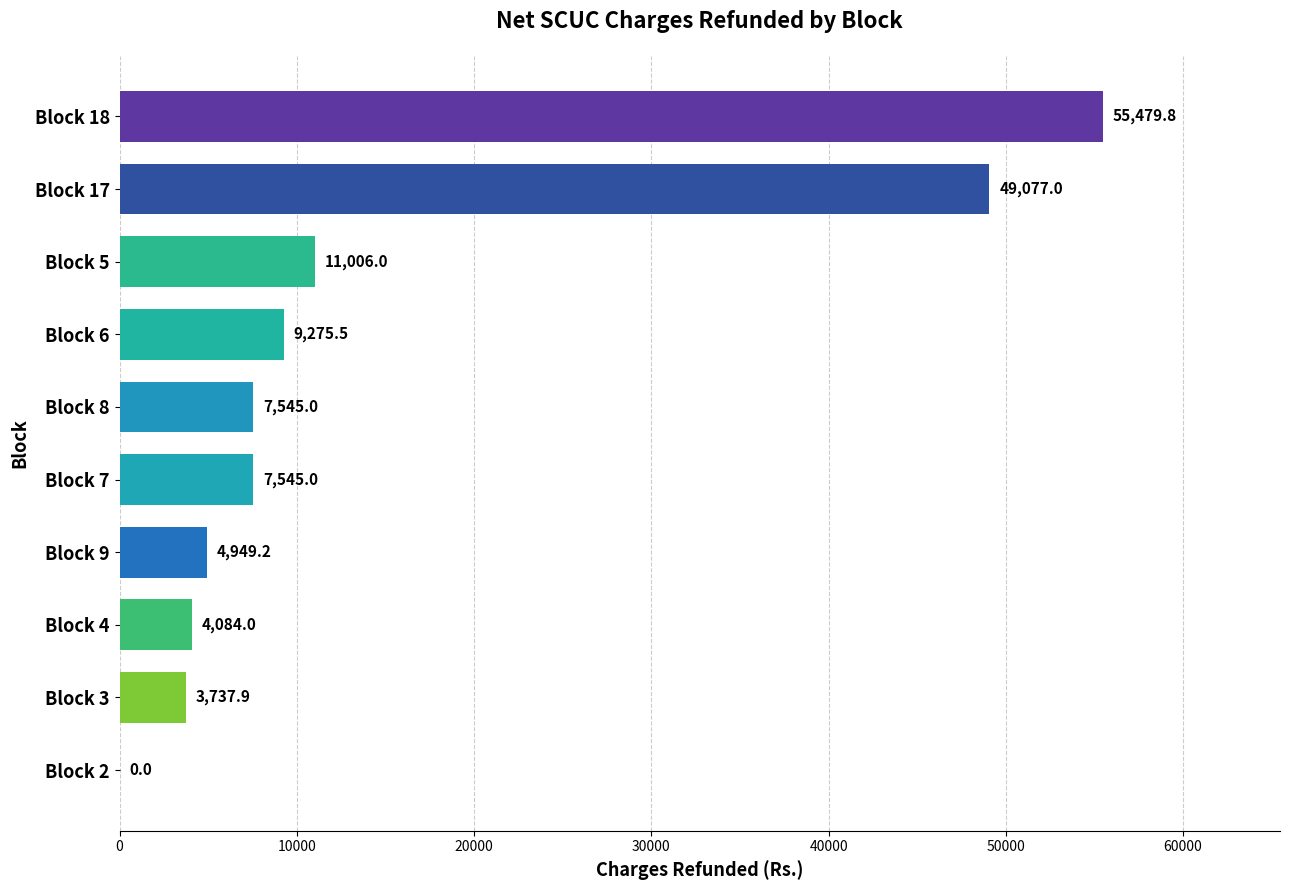

What is the sum of the values at Block 5 and Block 18?

66485.8